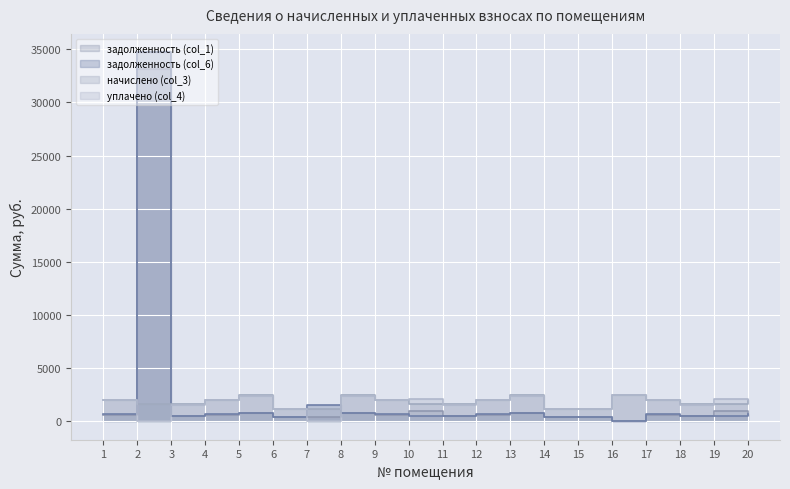

How many lines are shown in the chart?

4